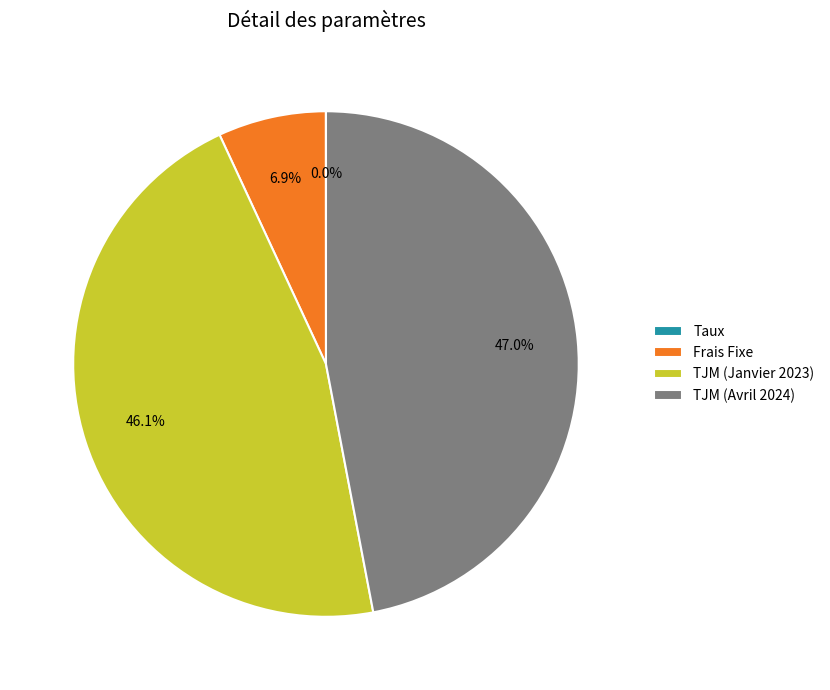

Which slice is the largest?

TJM (Avril 2024)